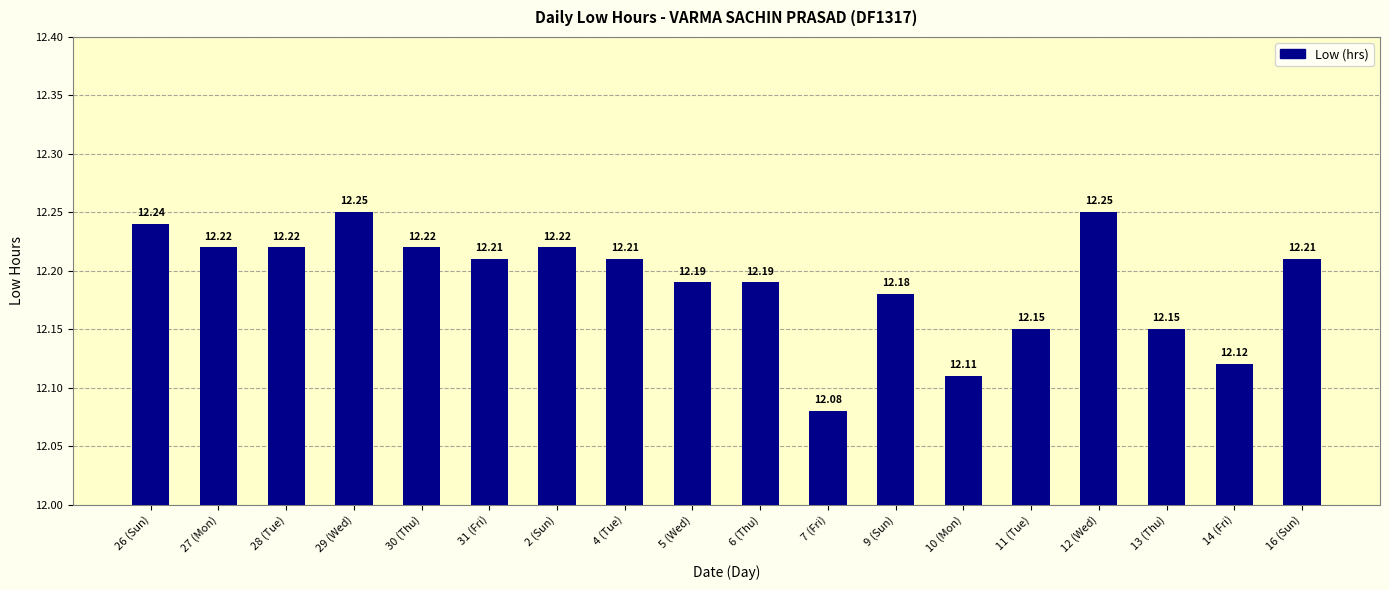

Is it true that the value at 13 (Thu) is 18.5?

False